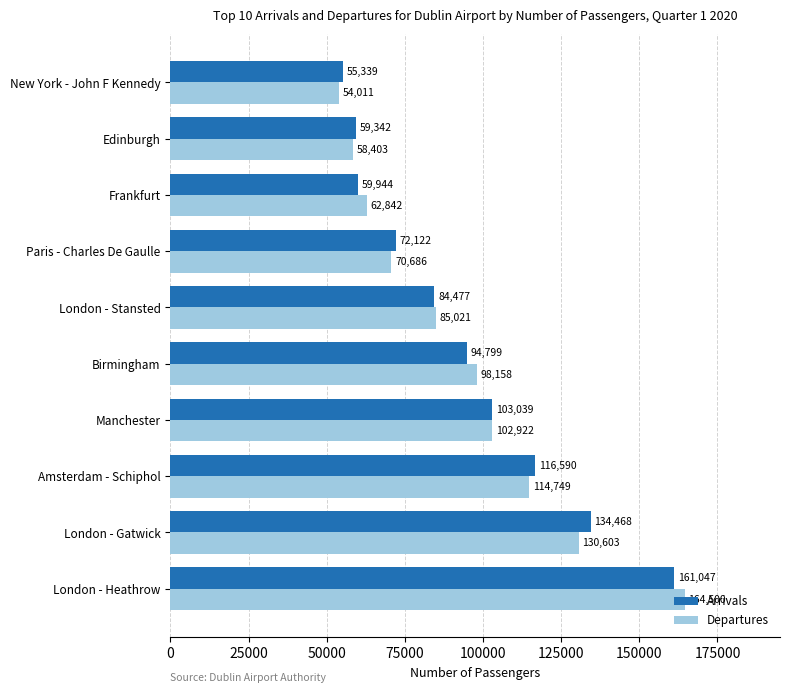

What is the difference between the second highest and minimum values in the Departures series?

76592